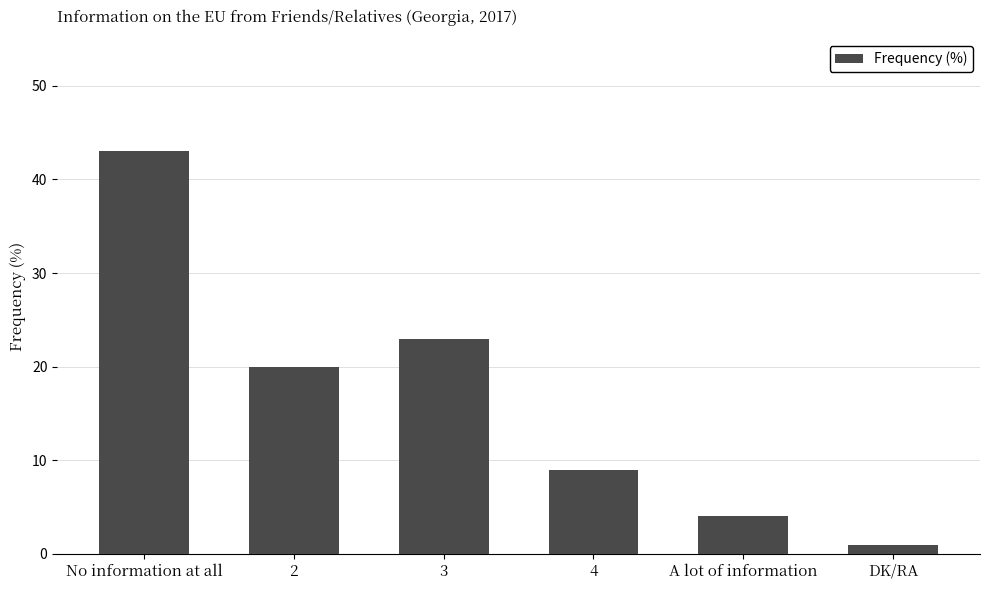

What is the label of the 5th bar from the left?

A lot of information